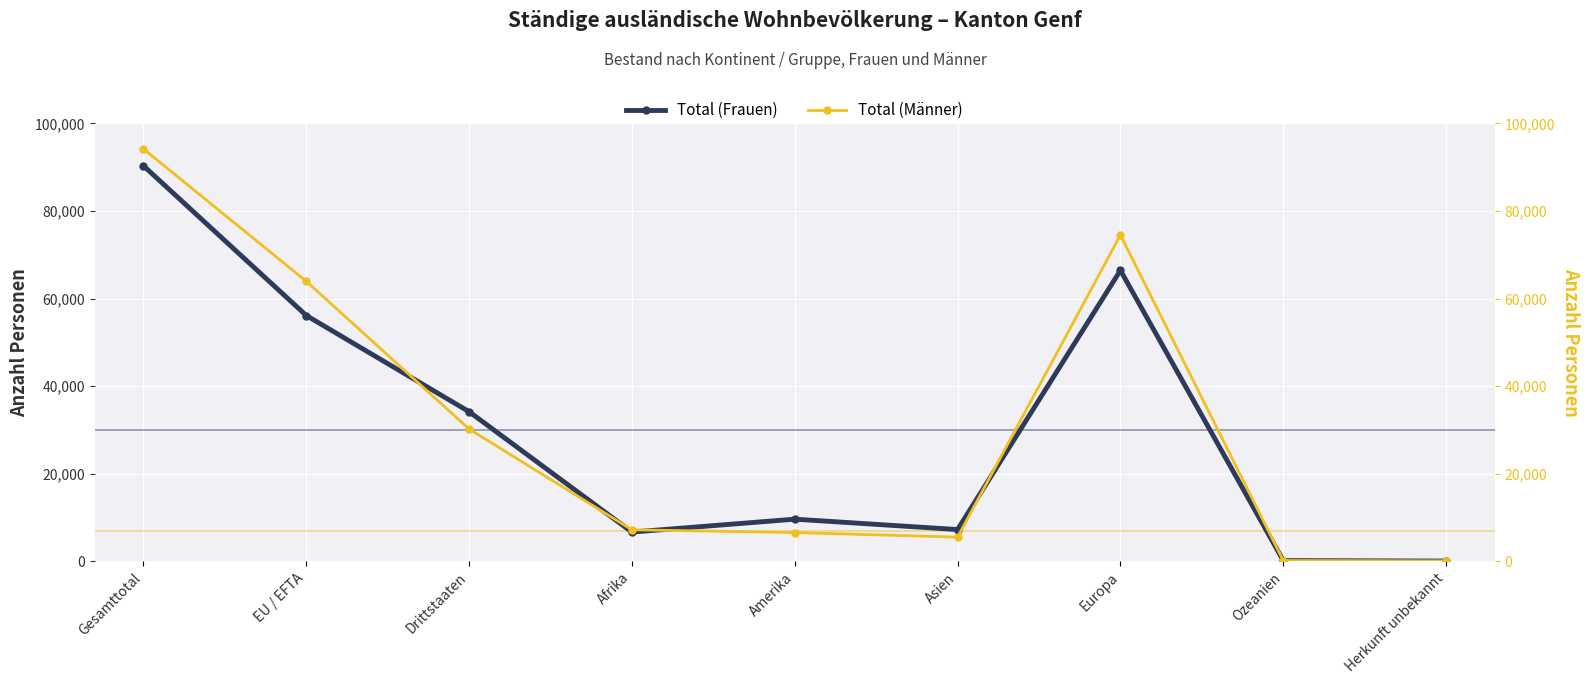

Reading left to right, list all the values displayed in this chart.

Total (Frauen): Gesamttotal=90328	EU / EFTA=56150	Drittstaaten=34178	Afrika=6697	Amerika=9642	Asien=7268	Europa=66458	Ozeanien=189	Herkunft unbekannt=74
Total (Männer): Gesamttotal=94180	EU / EFTA=63956	Drittstaaten=30224	Afrika=7215	Amerika=6594	Asien=5540	Europa=74525	Ozeanien=195	Herkunft unbekannt=111